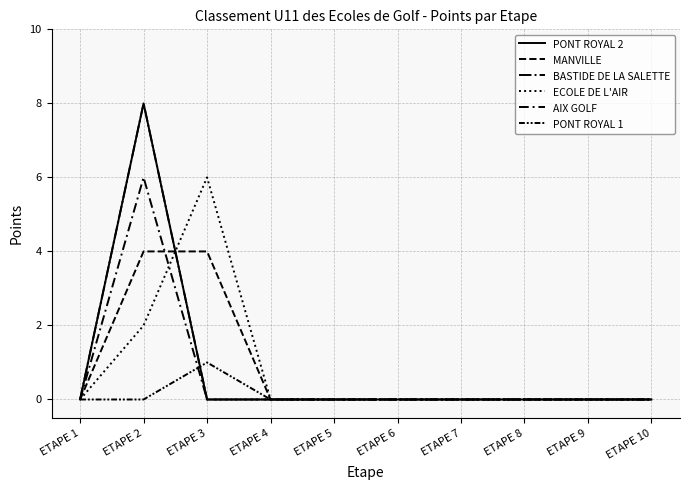

Does the chart have visible grid lines?

Yes